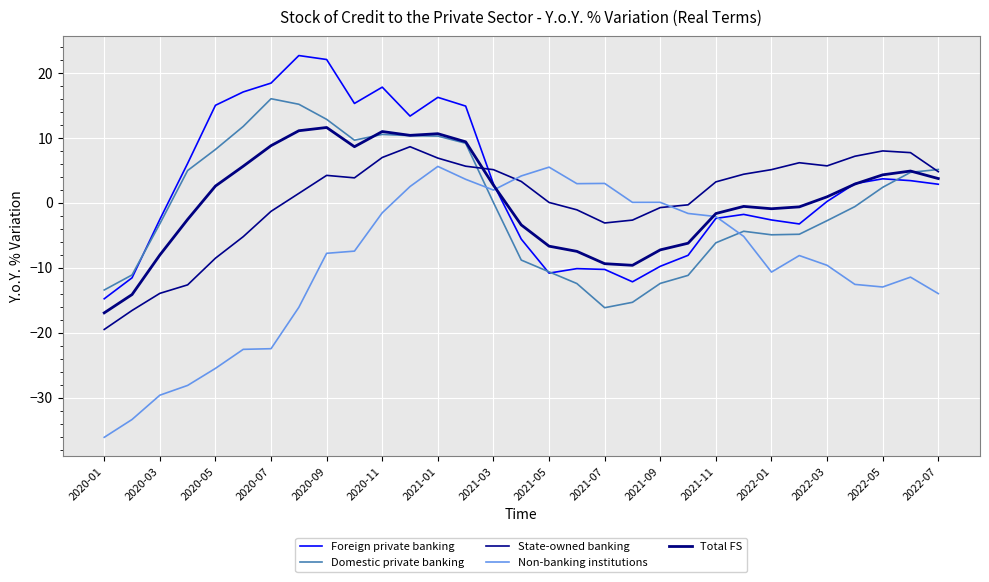

What is the smallest value displayed?

-36.1